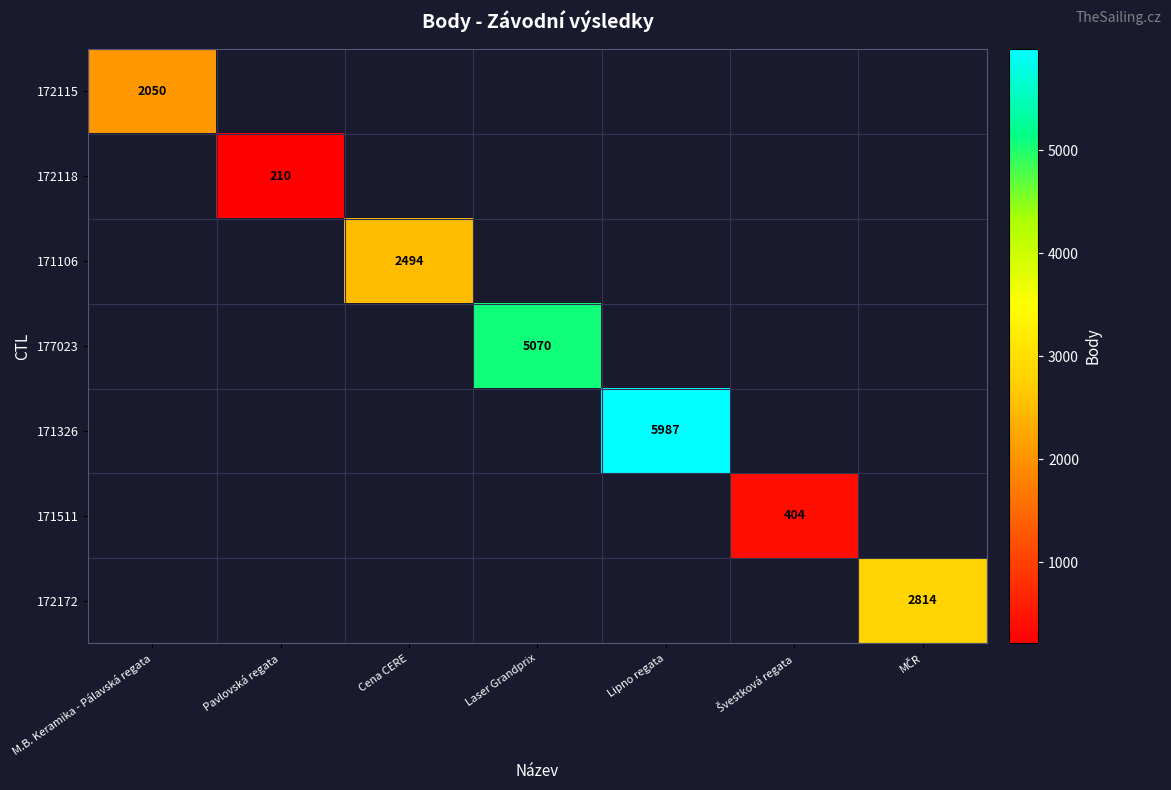

How many distinct data groups are displayed?

7